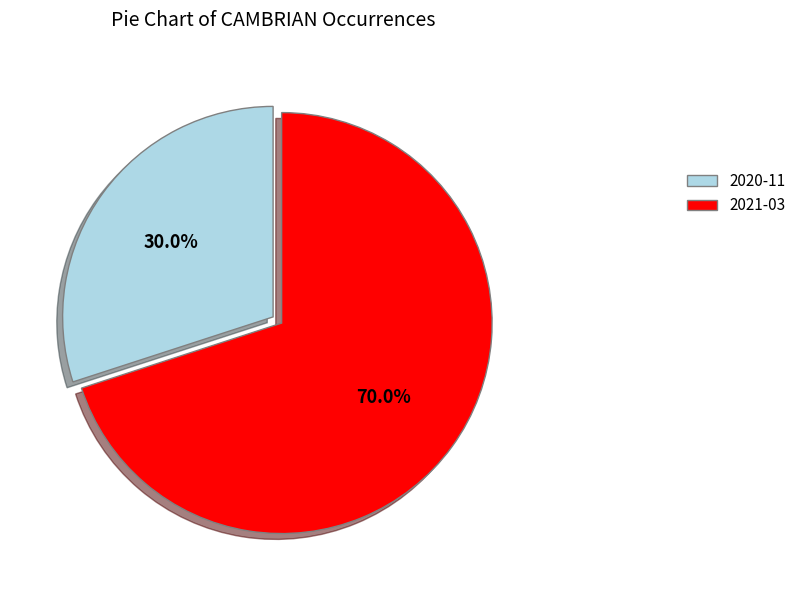

To the nearest percent, what is the average slice percentage?

50%